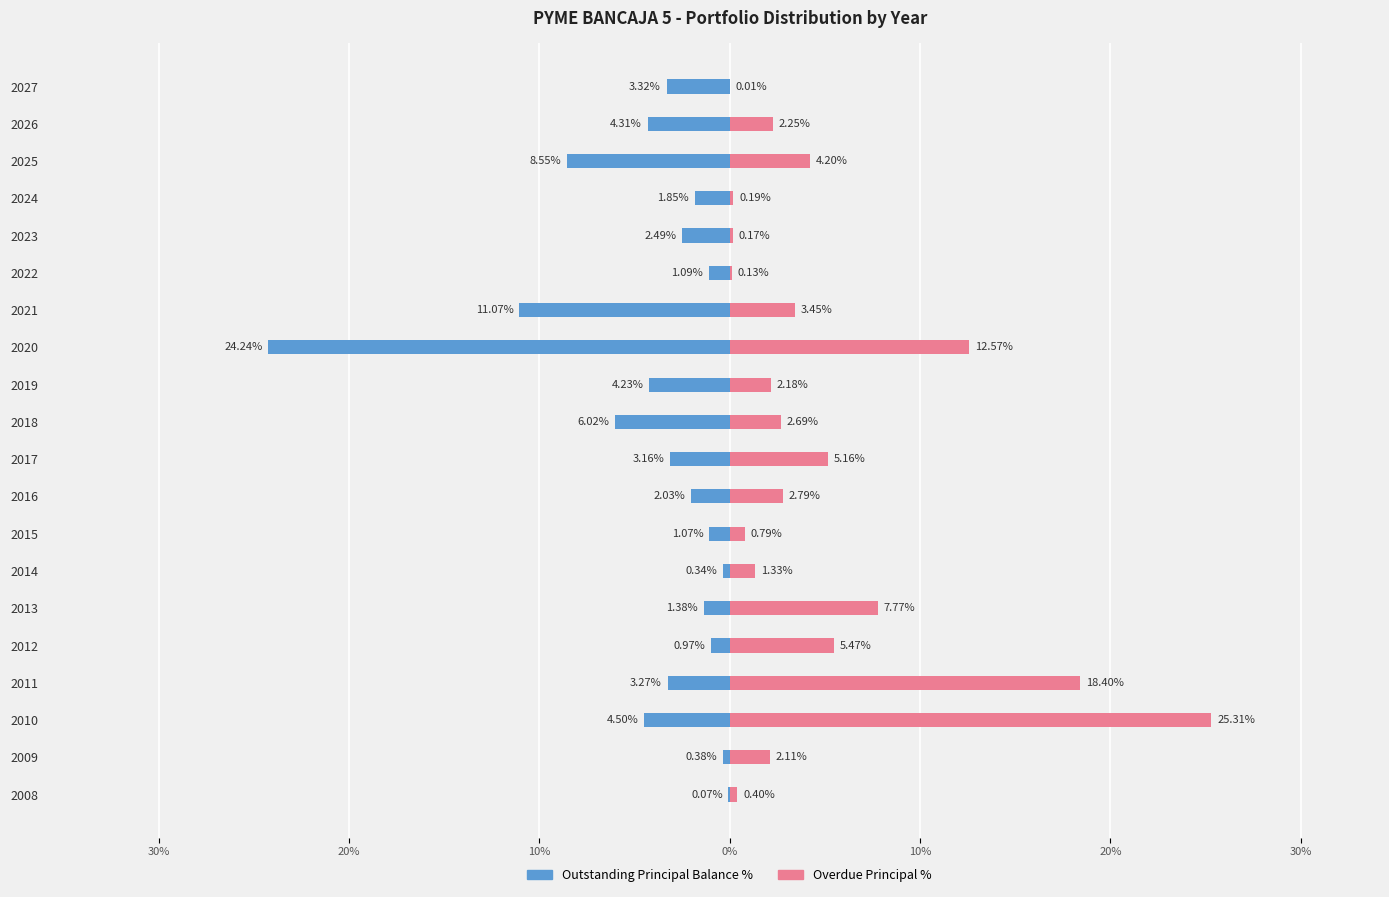

What is the value of the Outstanding Principal Balance % bar at the 14th from the left?

-11.1